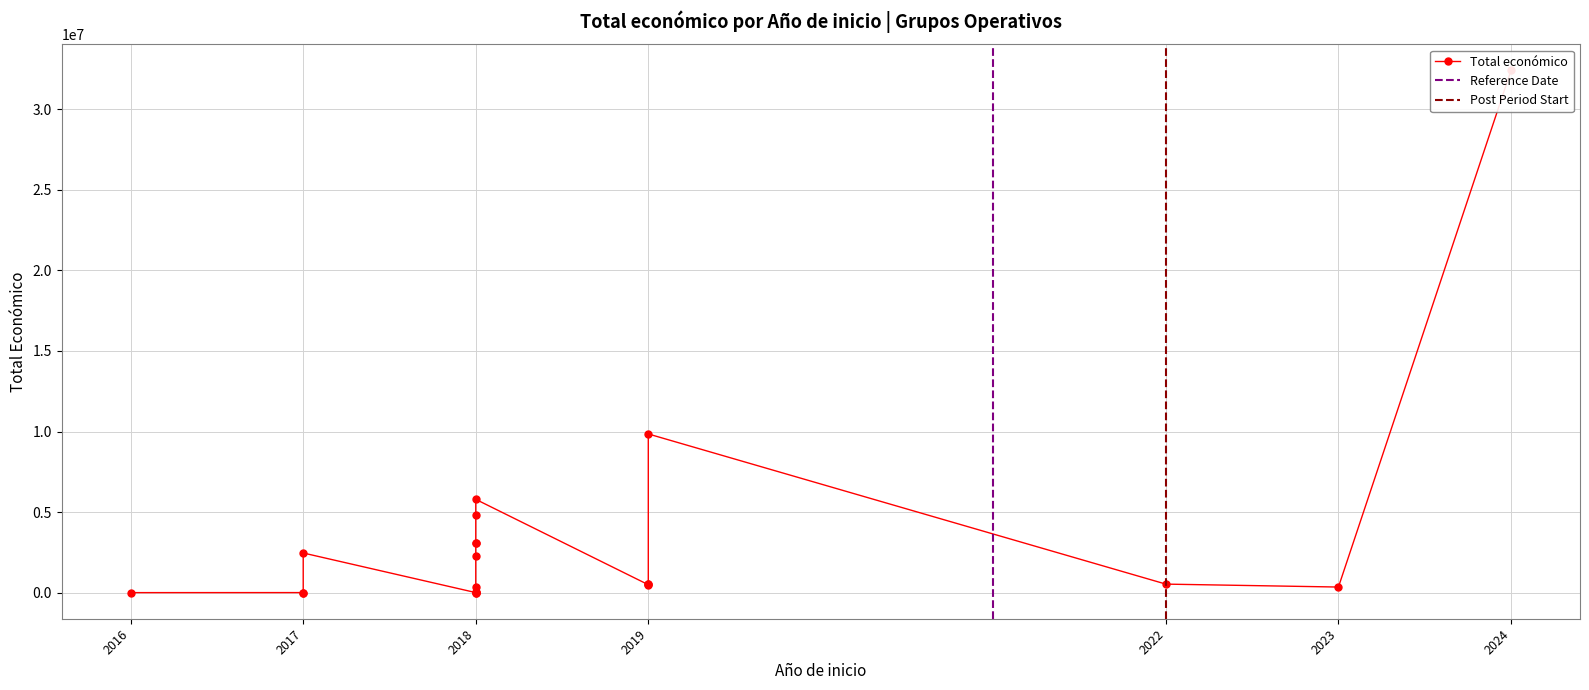

What is the difference between the second highest and minimum values?

9841932